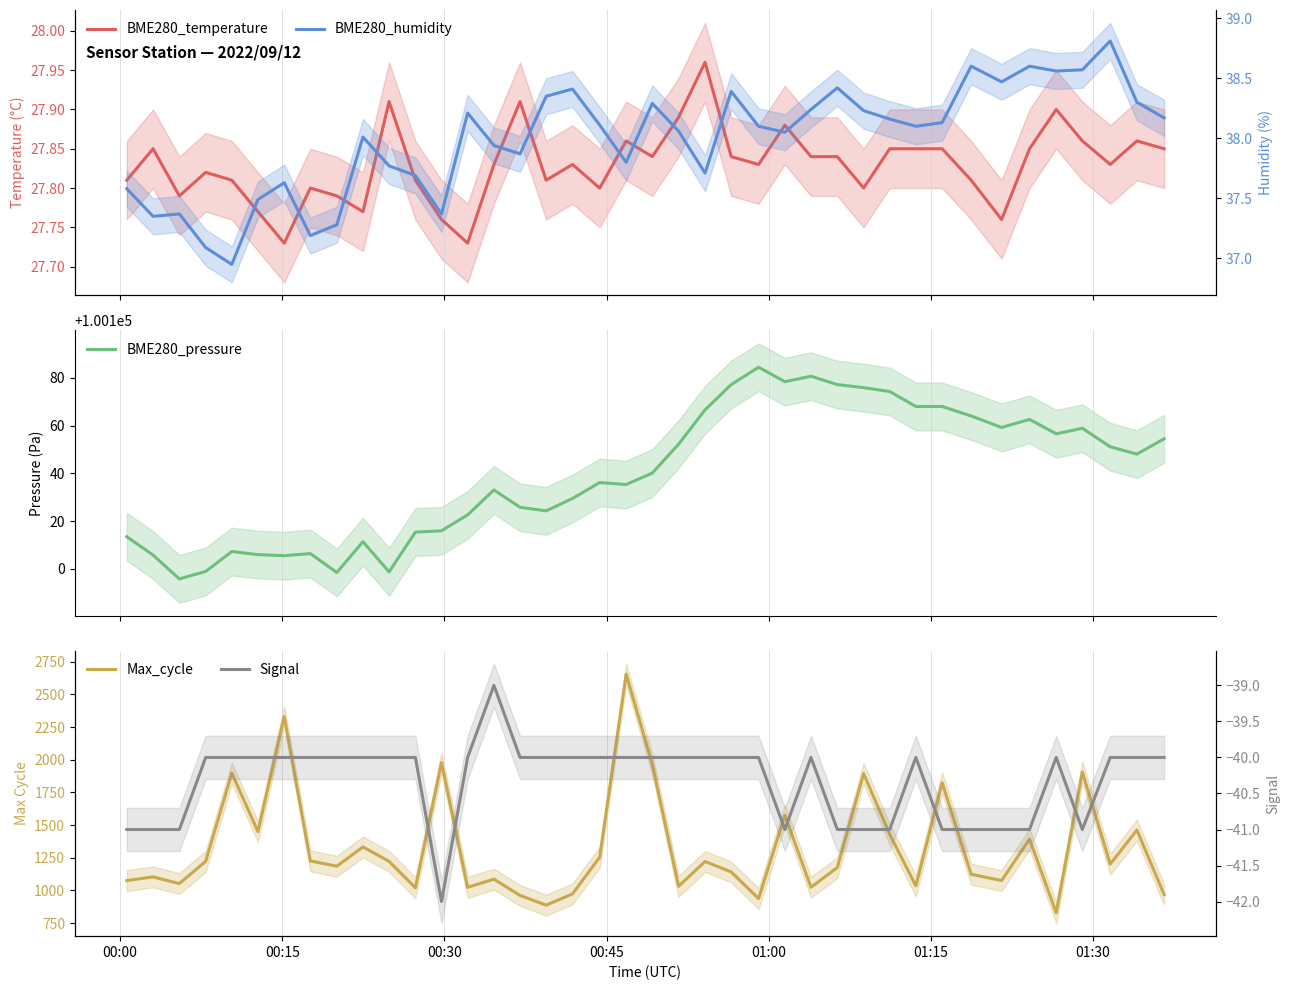

What is the minimum value for BME280_pressure?

100095.8